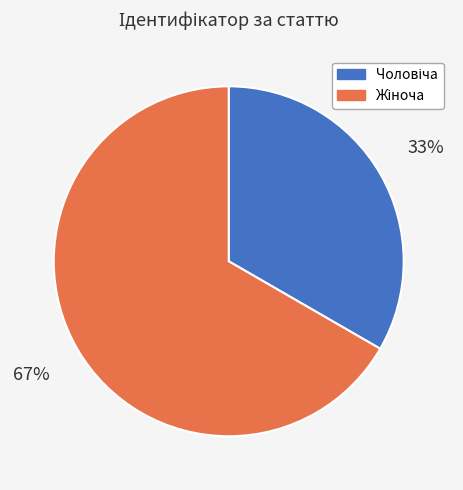

How many slices are in this pie chart?

2